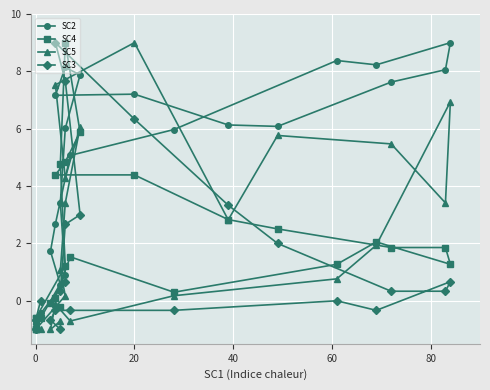

What are all the series names shown in the legend?

SC2, SC4, SC5, SC3